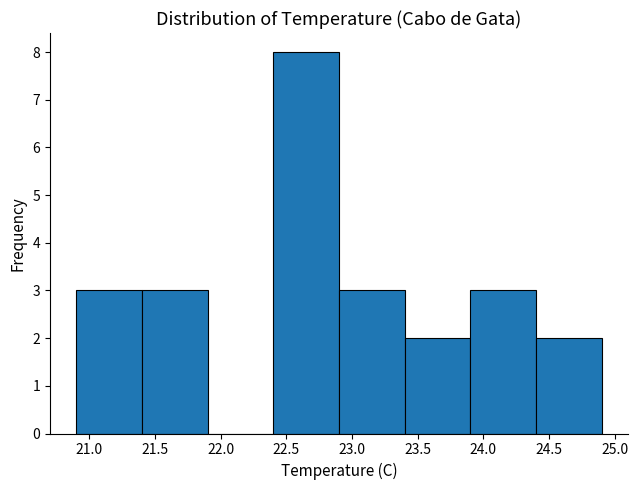

Reading left to right, list every bar in this chart as the range it spans on the x-axis followed by its height. The values are not printed on the chart, so give them approximately, as read against the axis.

20.9 to 21.4: 3
21.4 to 21.9: 3
21.9 to 22.4: 0
22.4 to 22.9: 8
22.9 to 23.4: 3
23.4 to 23.9: 2
23.9 to 24.4: 3
24.4 to 24.9: 2